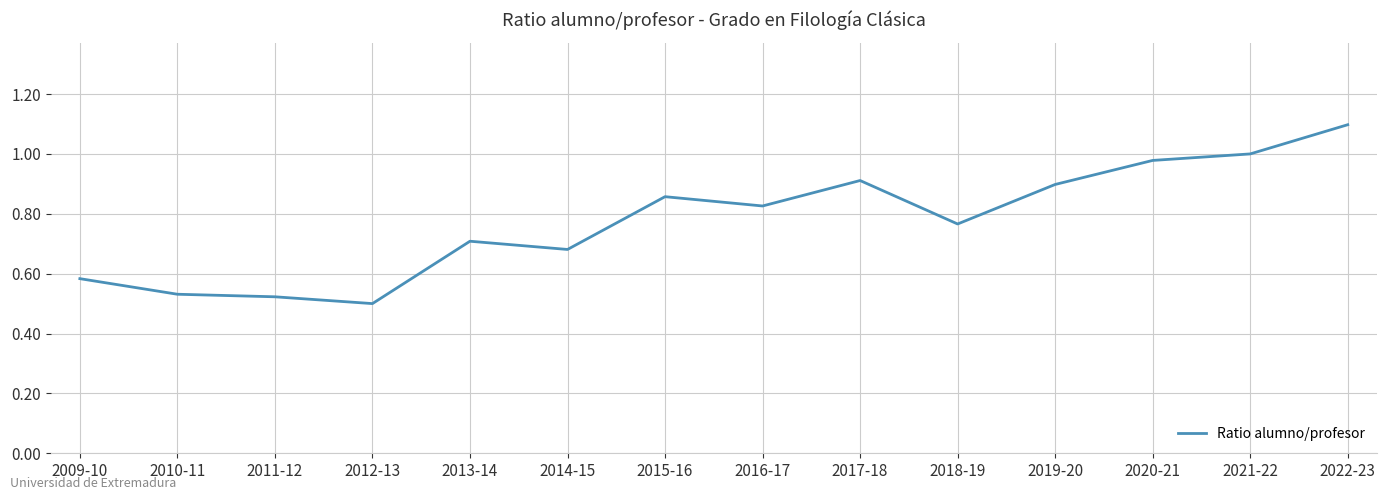

The value at 2019-20 is 0.6. True or false?

False